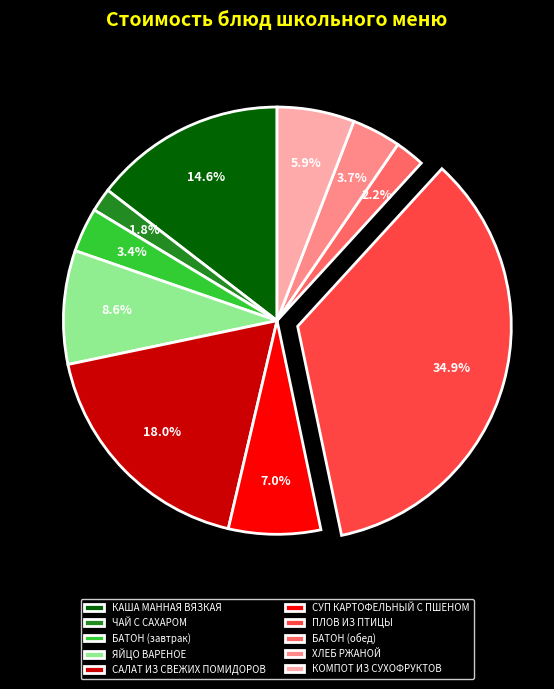

Does САЛАТ ИЗ СВЕЖИХ ПОМИДОРОВ account for over 50% of the chart?

No